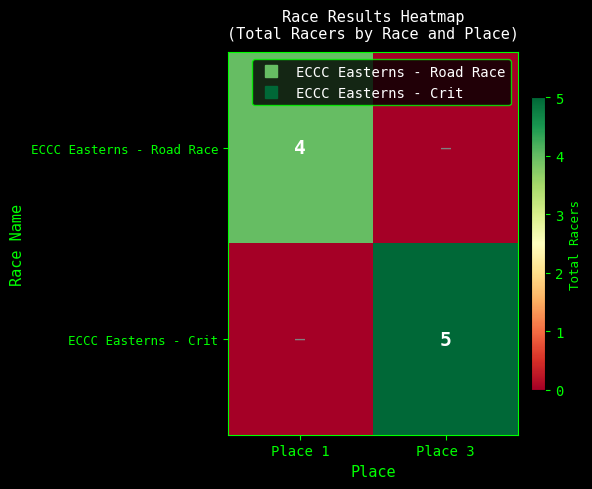

The ECCC Easterns - Crit series shows 3 at Place 3. True or false?

False